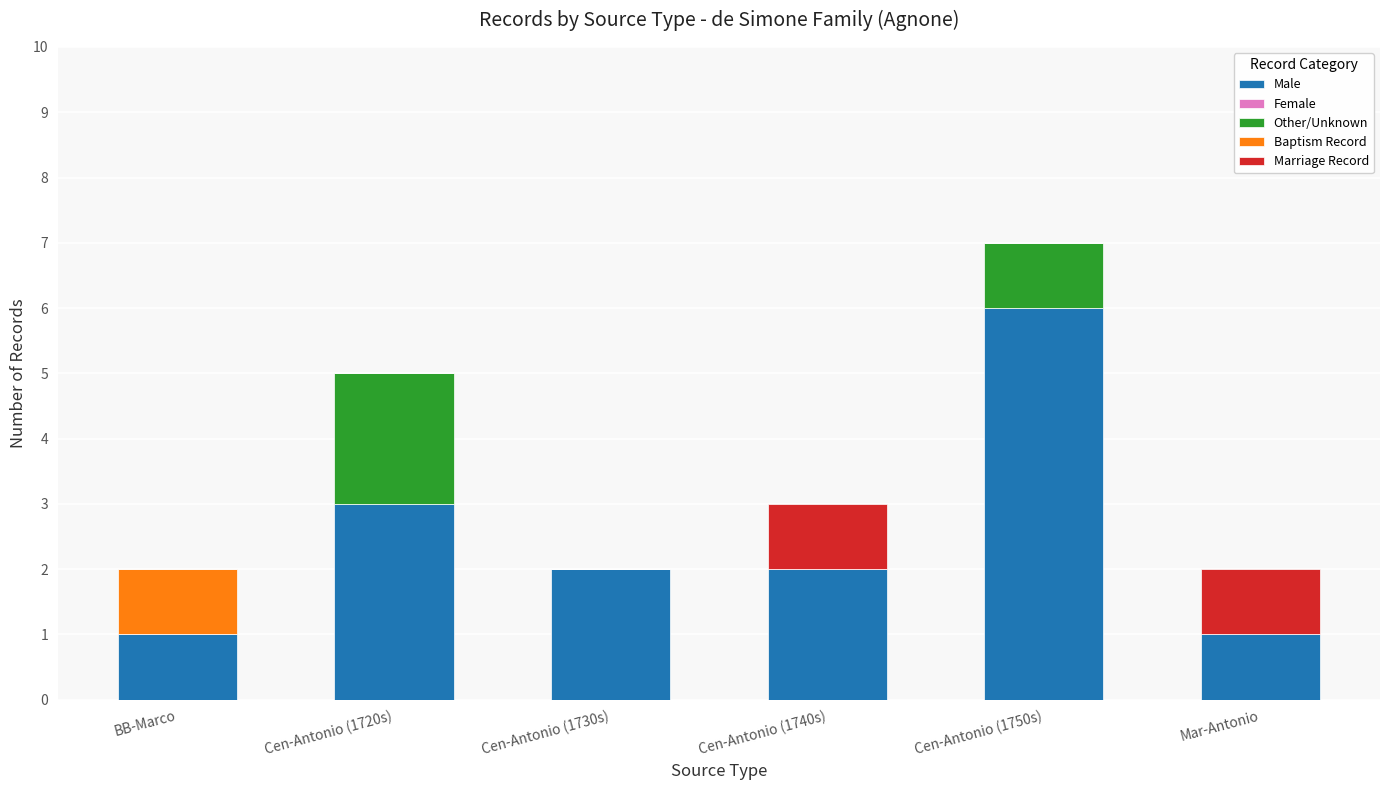

What is the sum of the Male values at Cen-Antonio (1720s) and BB-Marco?

4